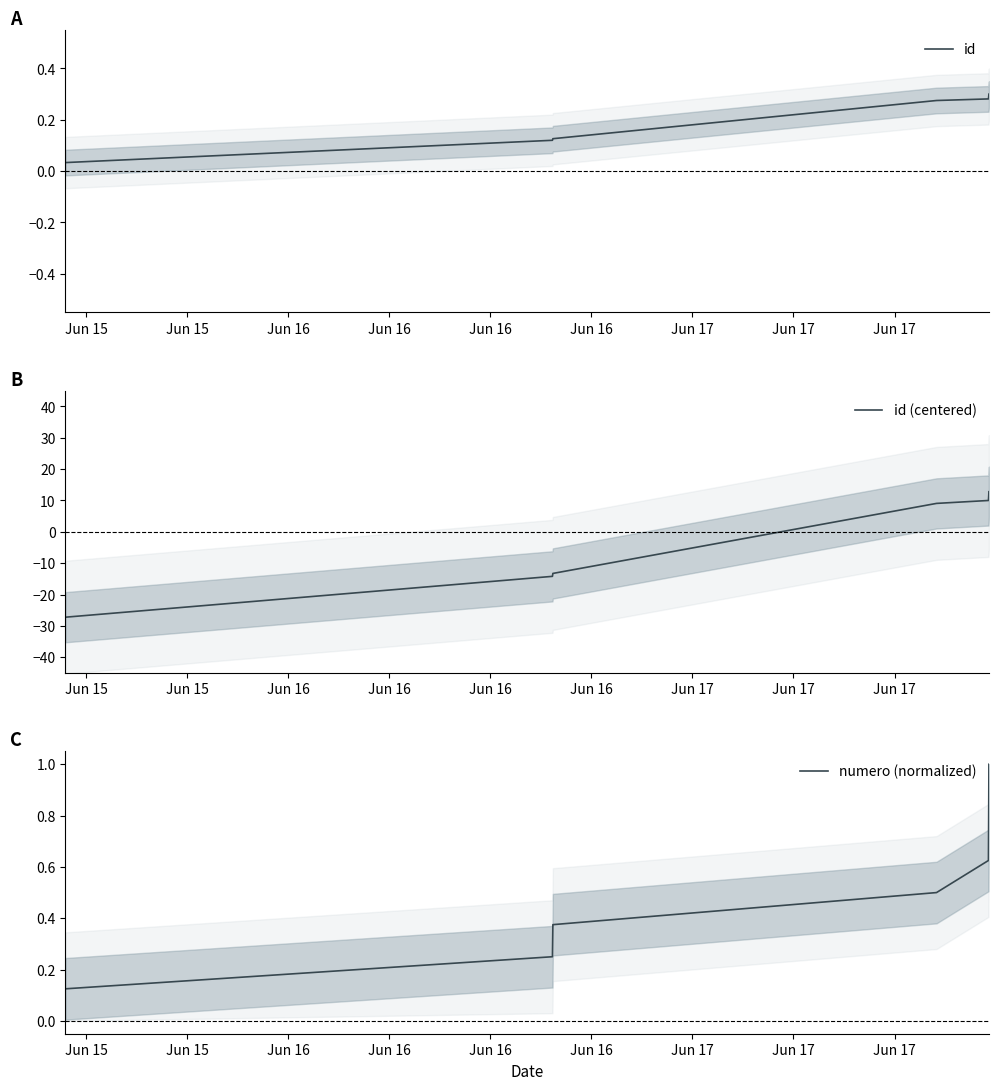

Which series has the widest spread of values?

id (centered)